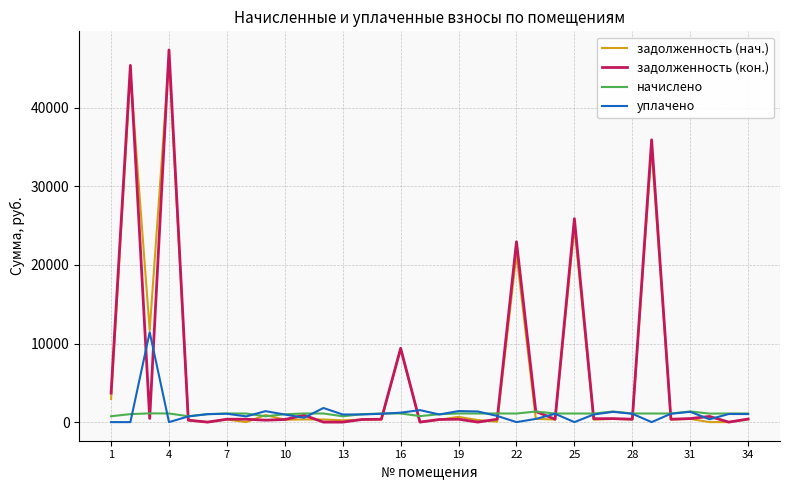

Which series has the largest range (max minus min)?

задолженность (кон.)